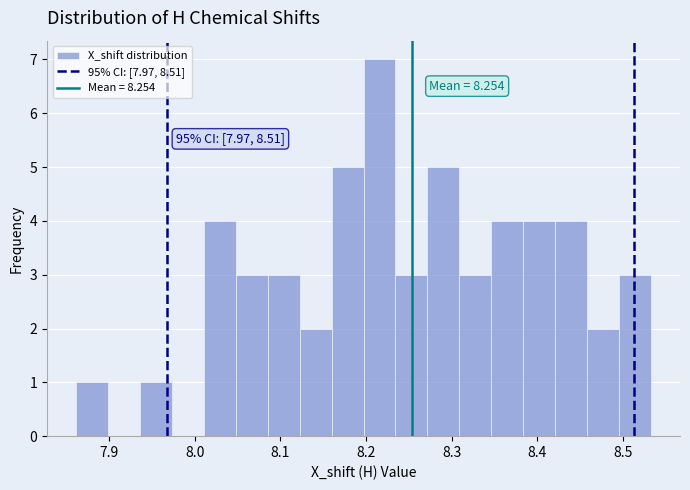

Read against the x-axis, roughly where is the centre of the tallest bar?

8.22